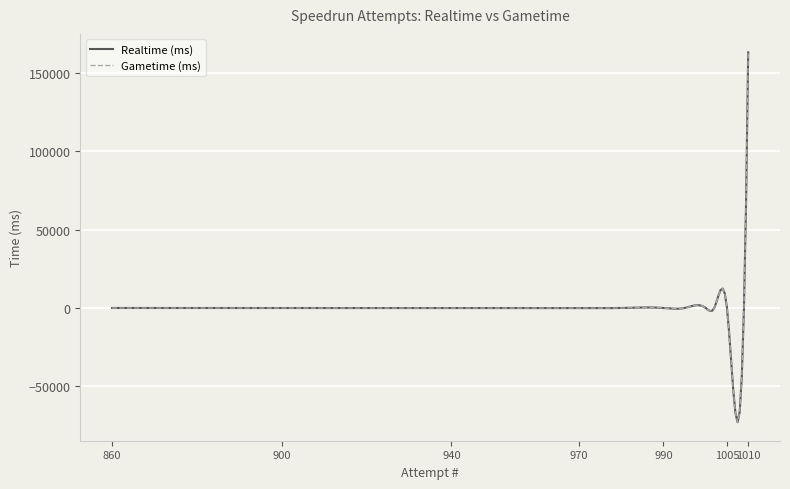

Does the chart display data point markers on the line(s)?

No